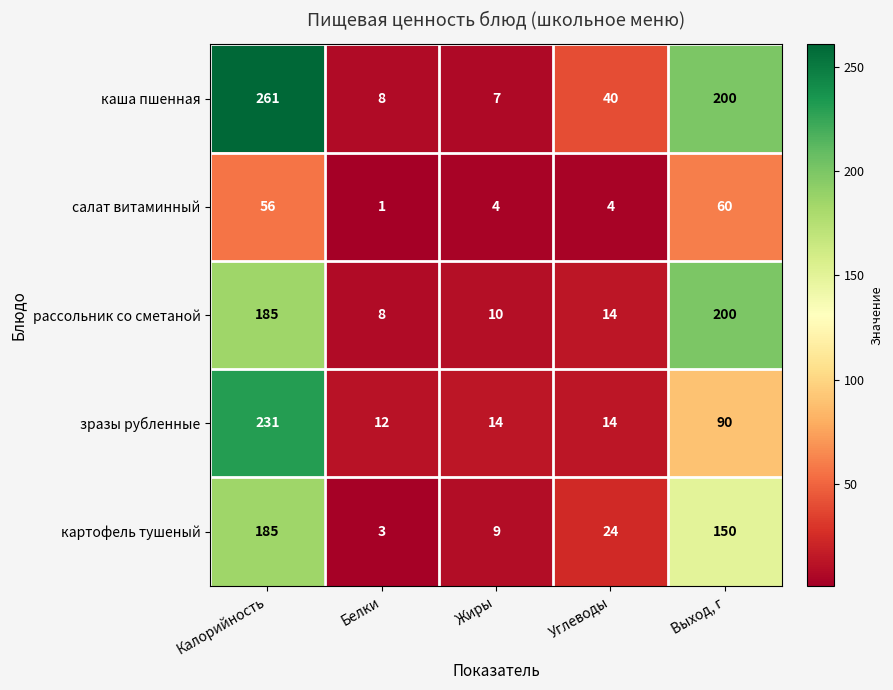

Which series has the largest total across all categories?

каша пшенная